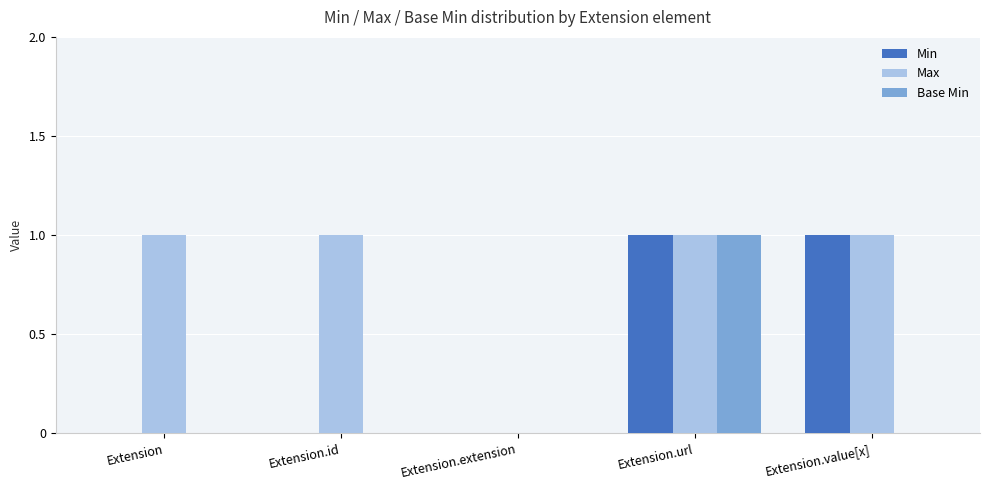

Which series changed the most between Extension and Extension.extension?

Max